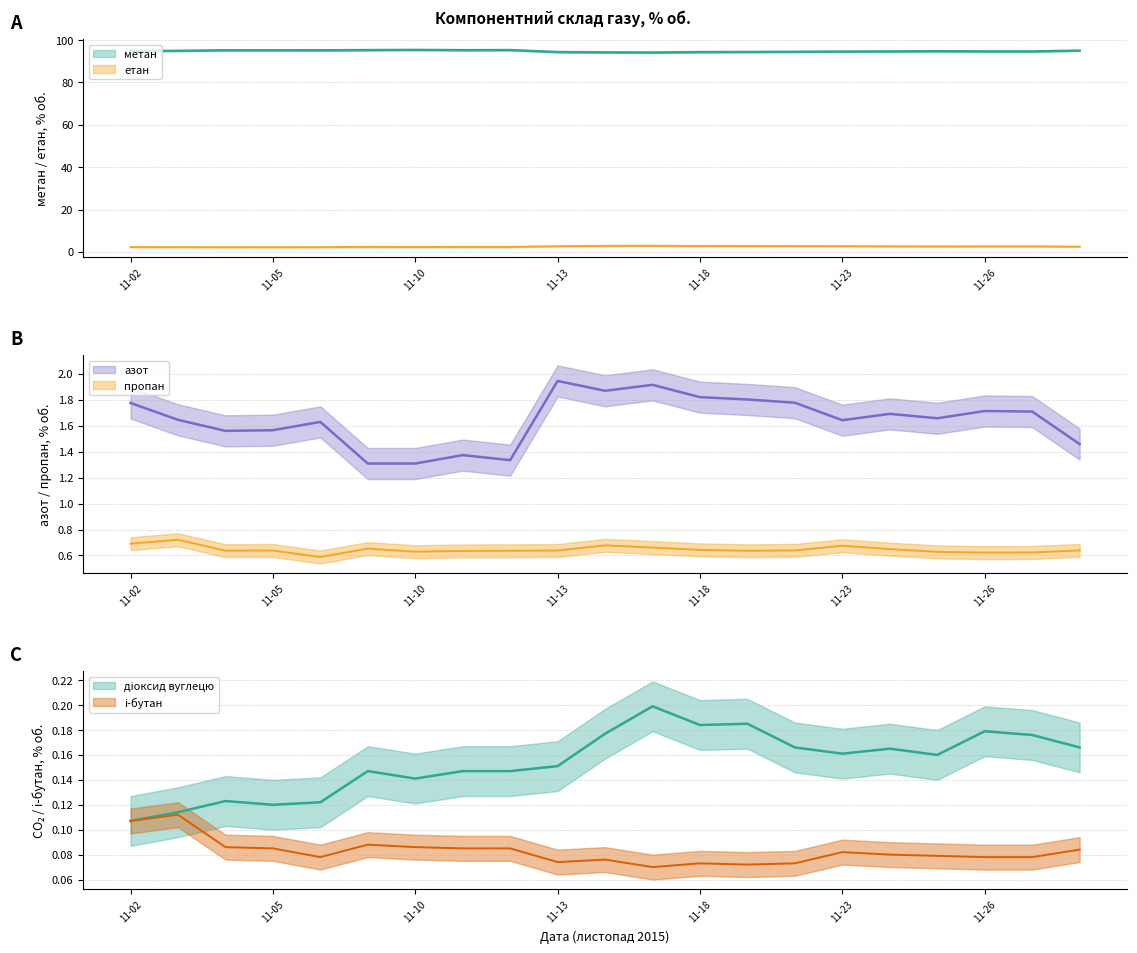

What is the sum of the азот values at 2015-11-12 and 2015-11-06?

3.0